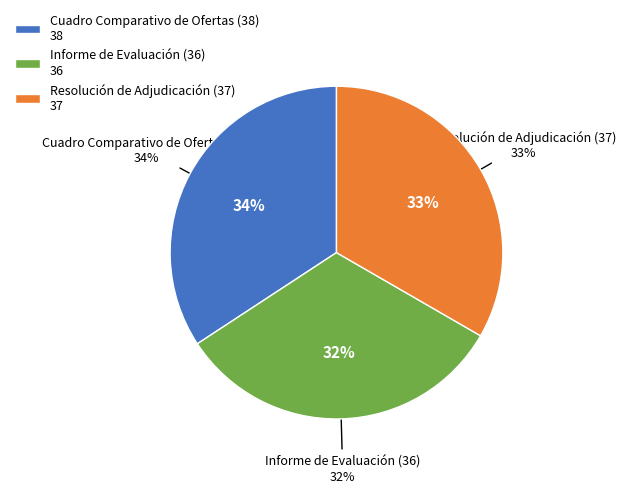

True or false: Informe de Evaluación (36) accounts for 46% of the total.

False